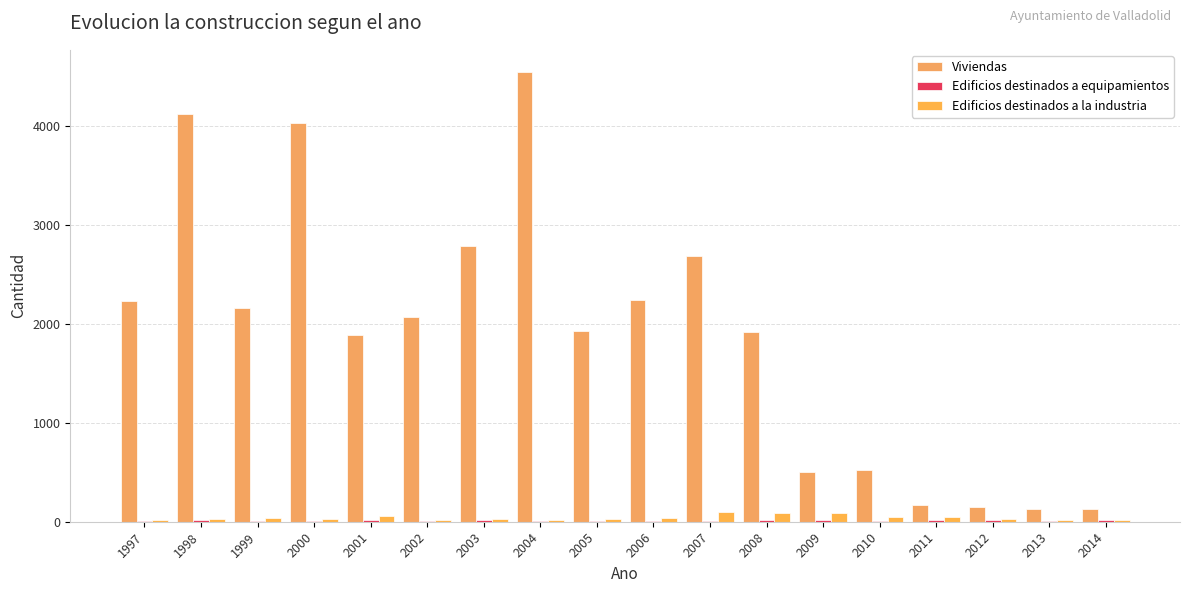

Which series has the largest total across all categories?

Viviendas